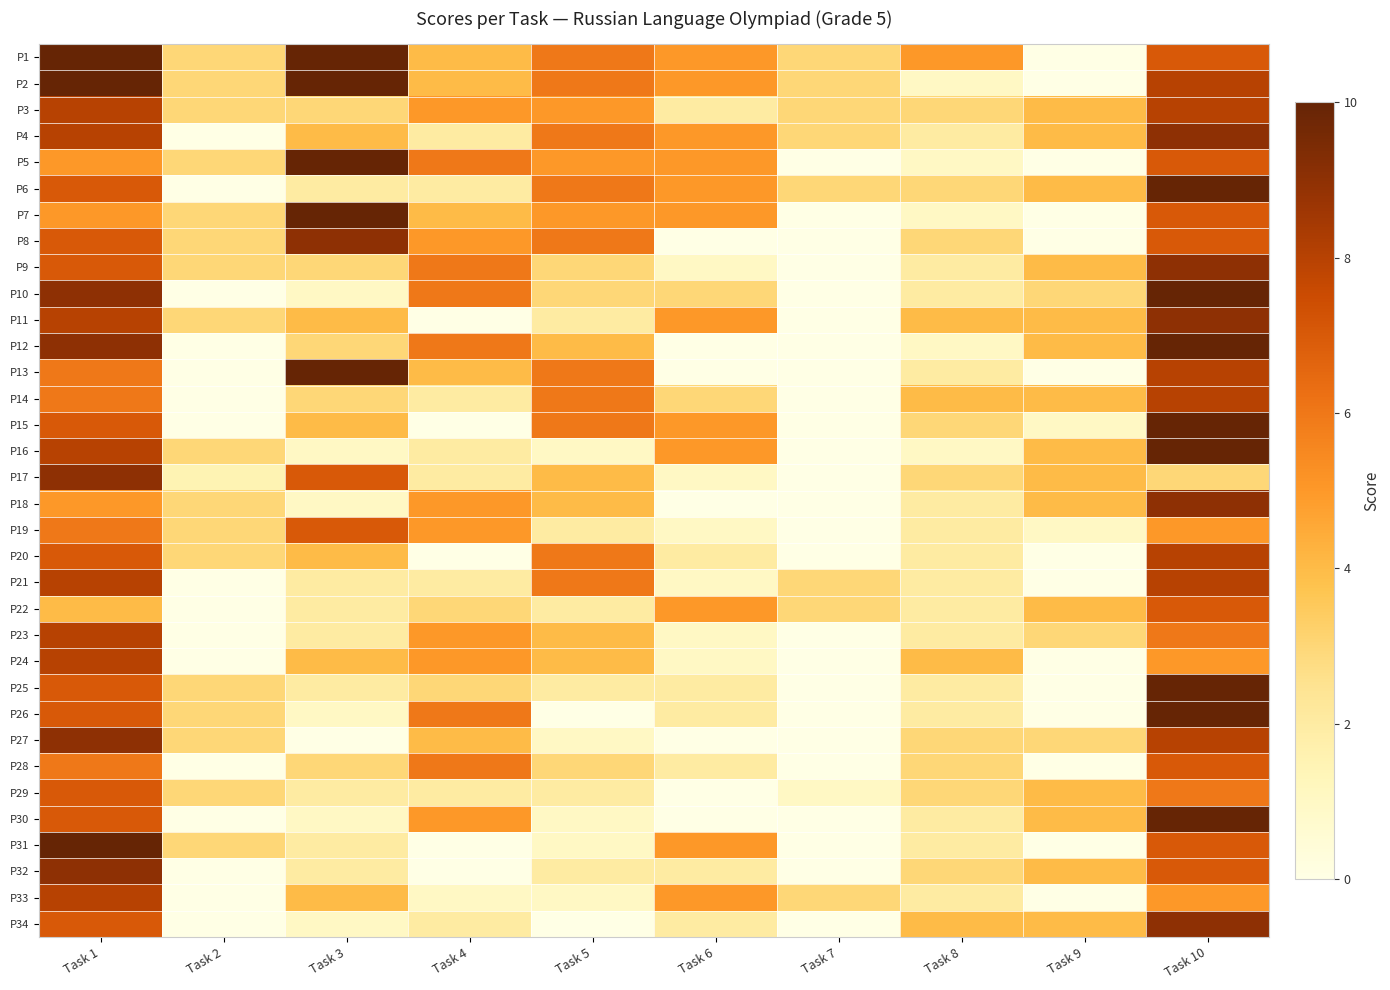

What is the spread (max minus min) of values at Task 6?

5.0